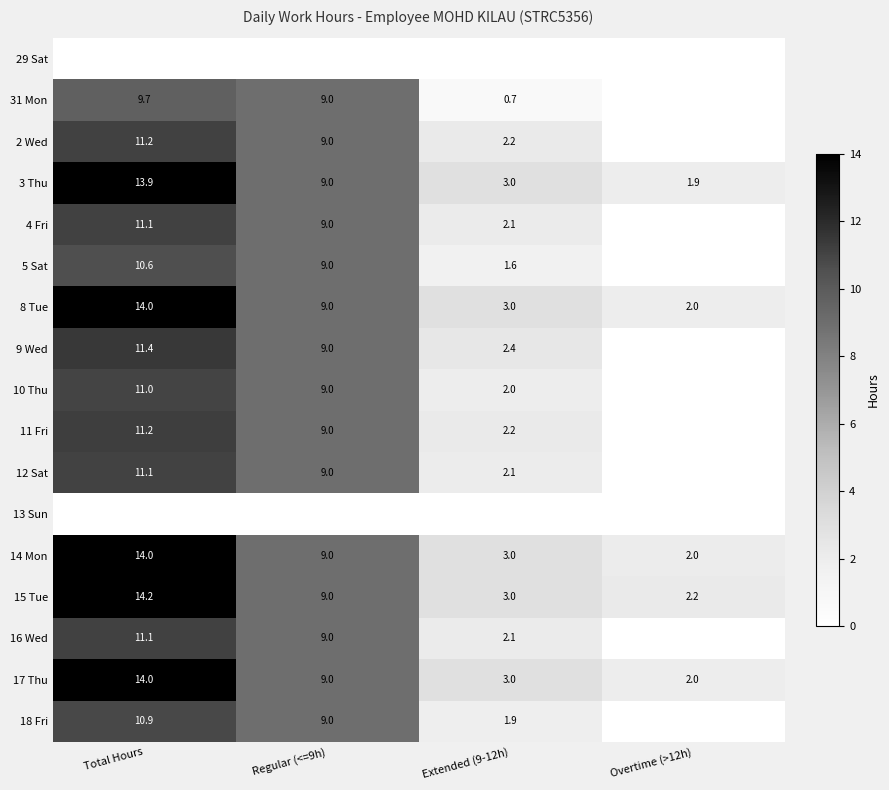

True or false: 14 Mon has a value of 14.0 at Total Hours.

True